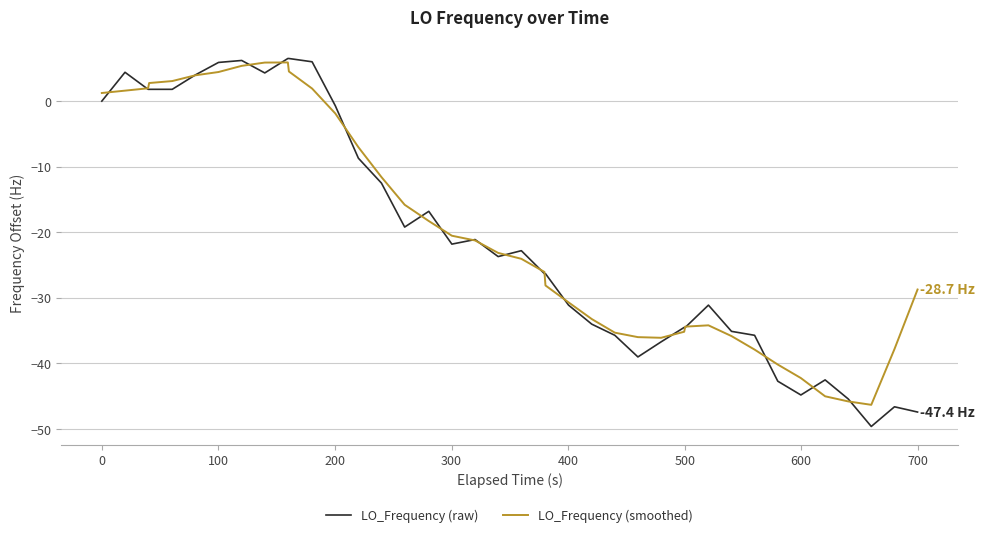

What are all the series names shown in the legend?

LO_Frequency (raw), LO_Frequency (smoothed)